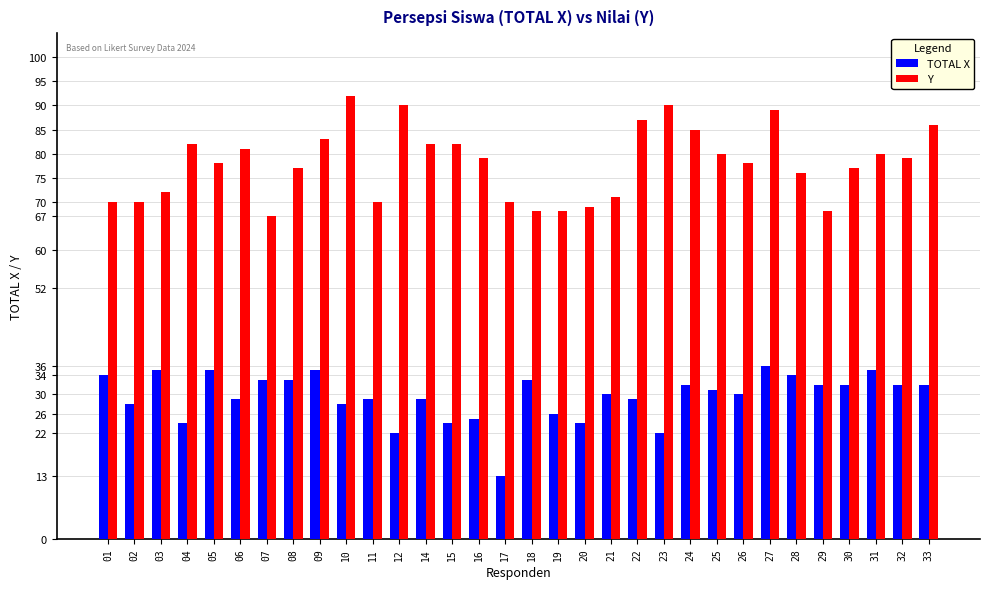

Is it true that Y equals 119 at 23?

False